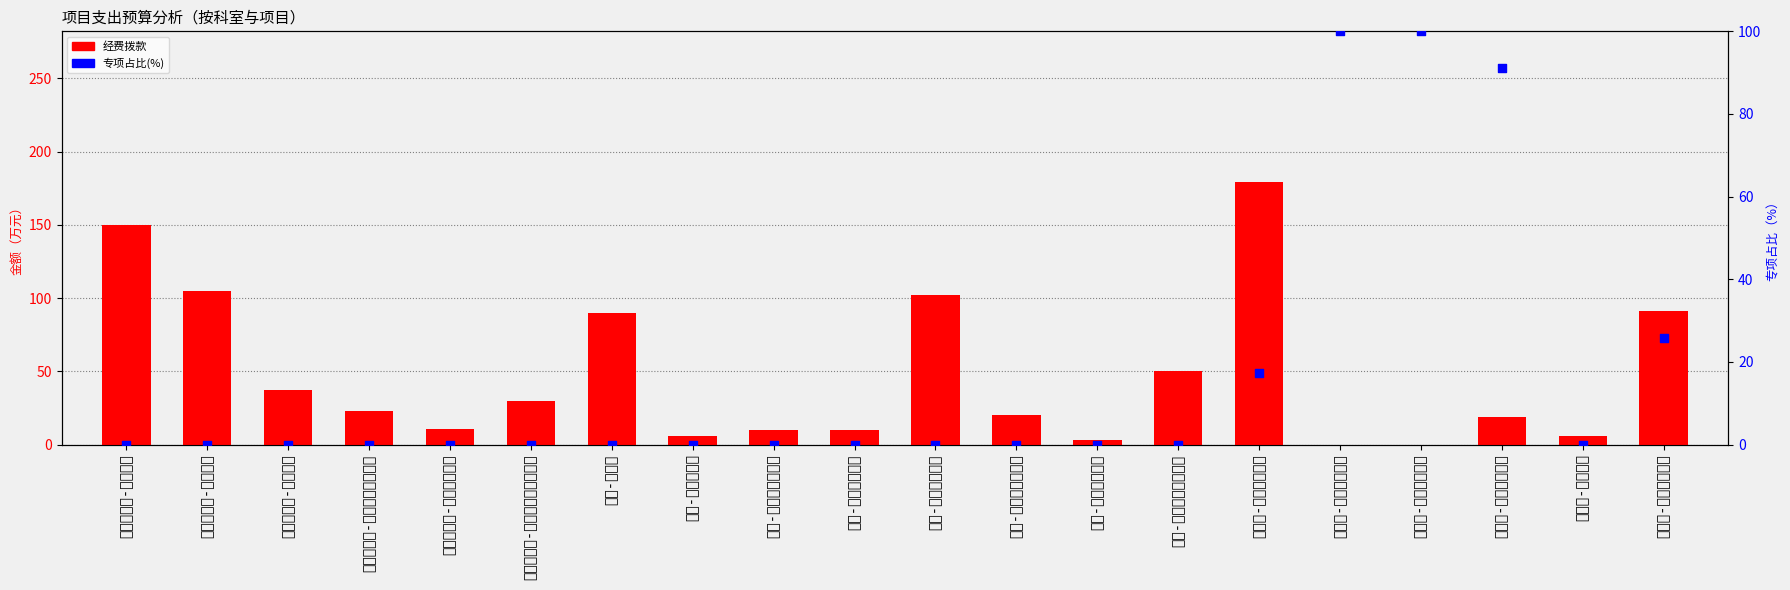

At how many categories does at least one series exceed 21?

13